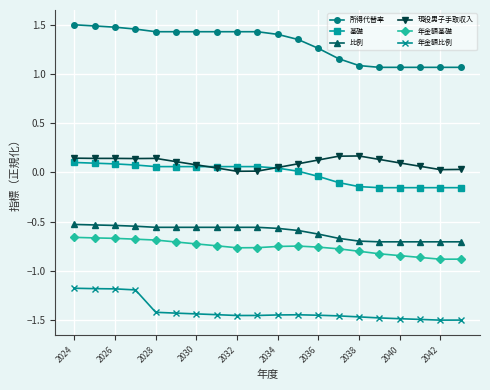

True or false: 年金額比例 and 年金額基礎 intersect in this chart.

False